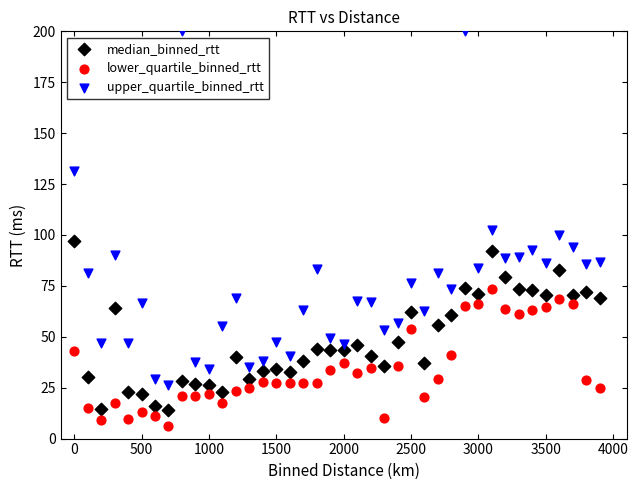

Across all data points, what is the range of X values (max minus min)?

3900.0